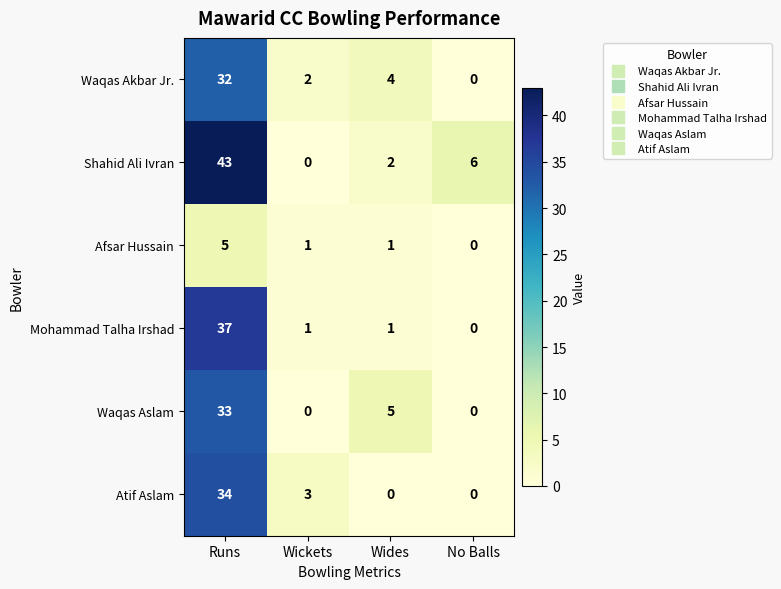

Where is Shahid Ali Ivran nearest to the value 21?

No Balls